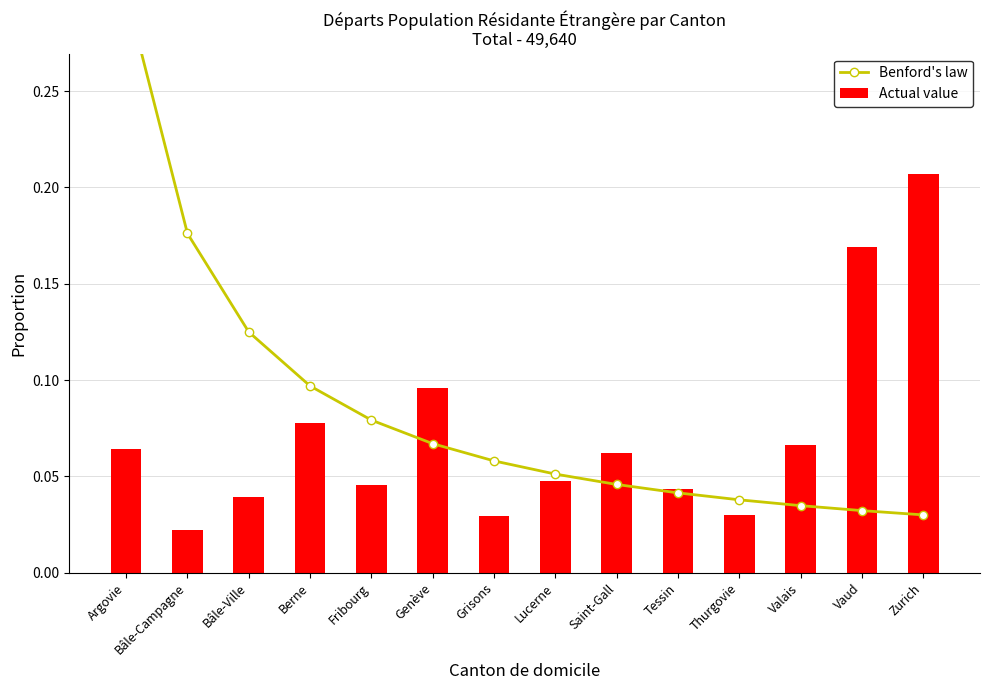

What is the label of the 3rd bar from the left?

Bâle-Ville